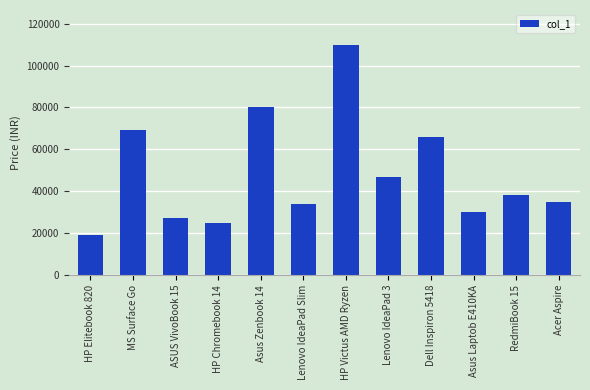

Which label corresponds to the smallest value in the chart?

HP Elitebook 820